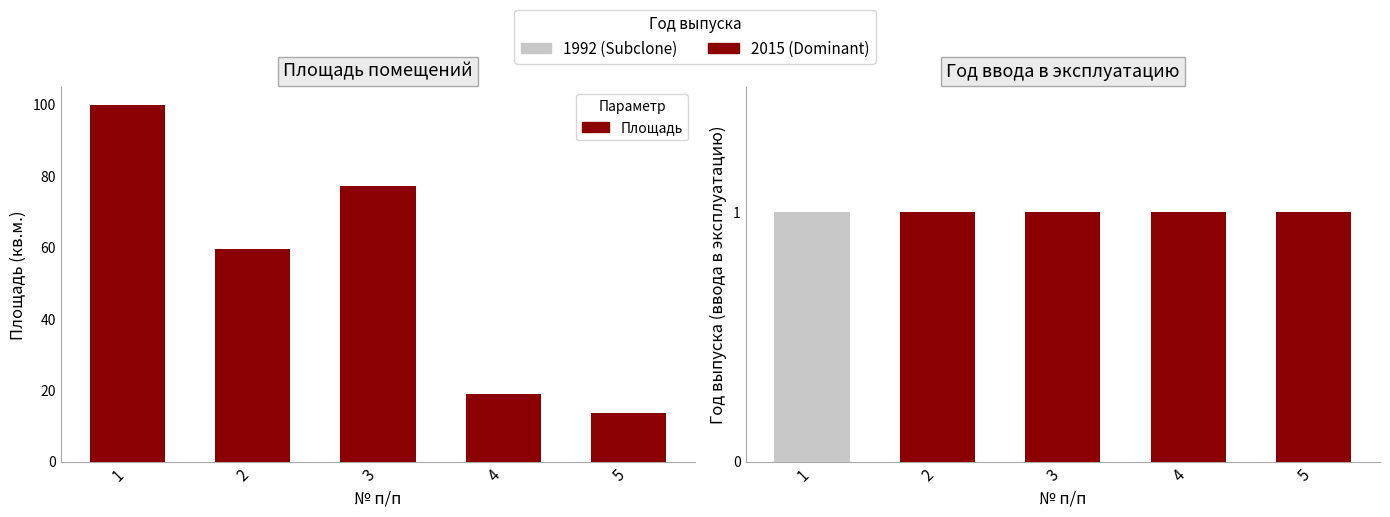

Are the bars grouped side by side (vs. stacked)?

No